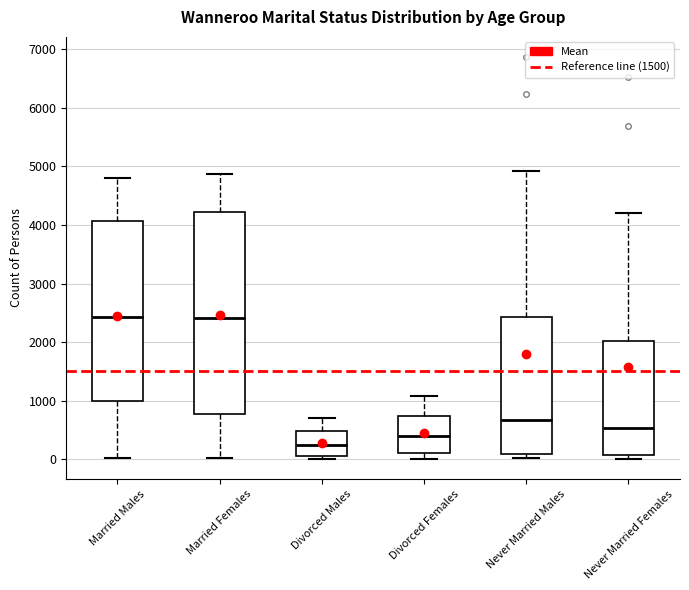

Reading left to right, read every box against the y-axis: the position of its median line, the range the box covers, and the ends of its whiskers. The values are not printed on the chart, so give them approximately, as read against the axis.

Married Males: median 2400, box 1000 to 4100, whiskers 0 to 4800
Married Females: median 2400, box 800 to 4200, whiskers 0 to 4900
Divorced Males: median 200, box 100 to 500, whiskers 0 to 700
Divorced Females: median 400, box 100 to 700, whiskers 0 to 1100
Never Married Males: median 700, box 100 to 2400, whiskers 0 to 4900
Never Married Females: median 500, box 100 to 2000, whiskers 0 to 4200